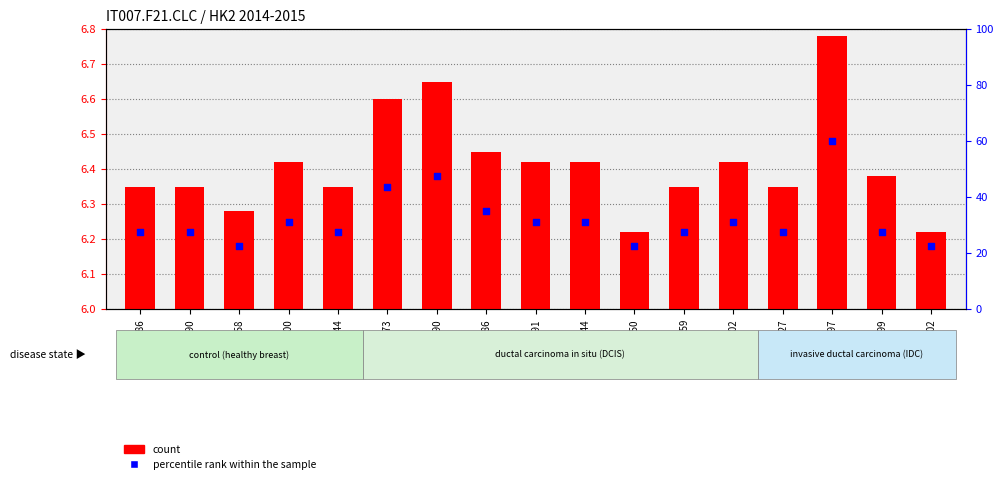

Which series has the largest total across all categories?

percentile rank within the sample